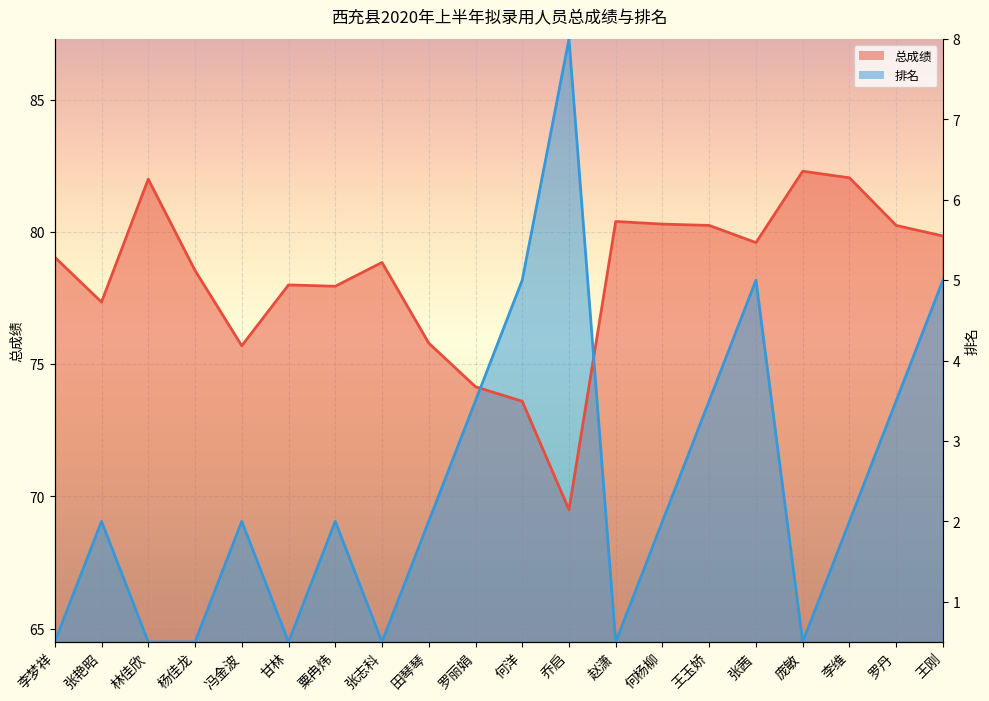

At how many categories does at least one series exceed 67?

20